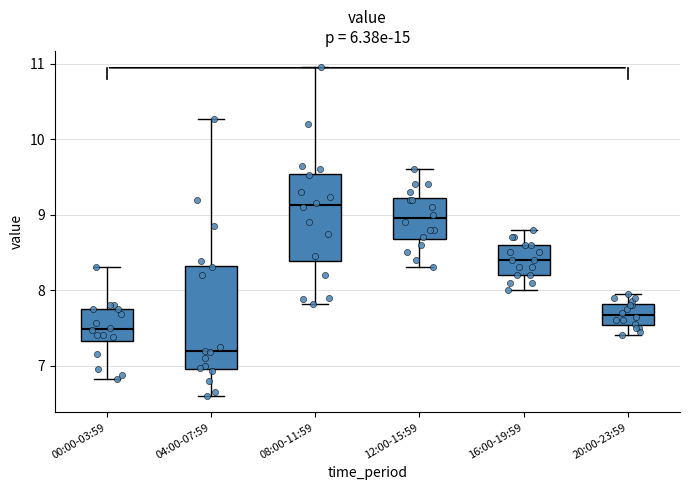

Where is the upper edge of the box for 12:00-15:59 on the y-axis? The values are not printed on the chart, so give them approximately, as read against the axis.

9.2